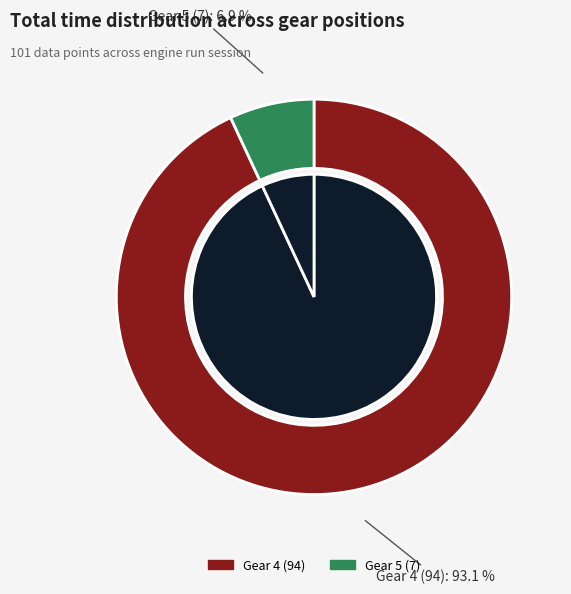

Is the sum of Gear 5 and Gear 4 greater than half?

Yes